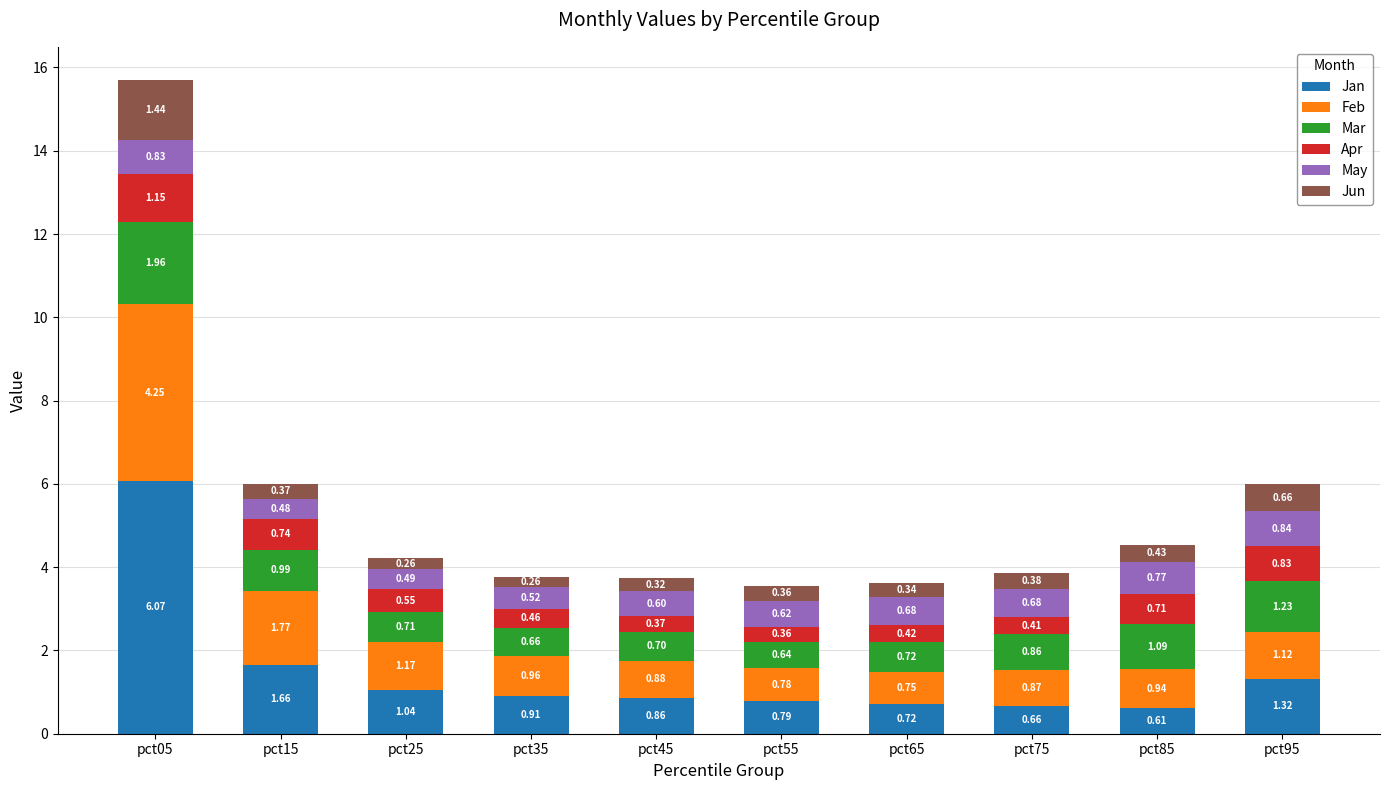

What is the sum of all Jan values?

14.6